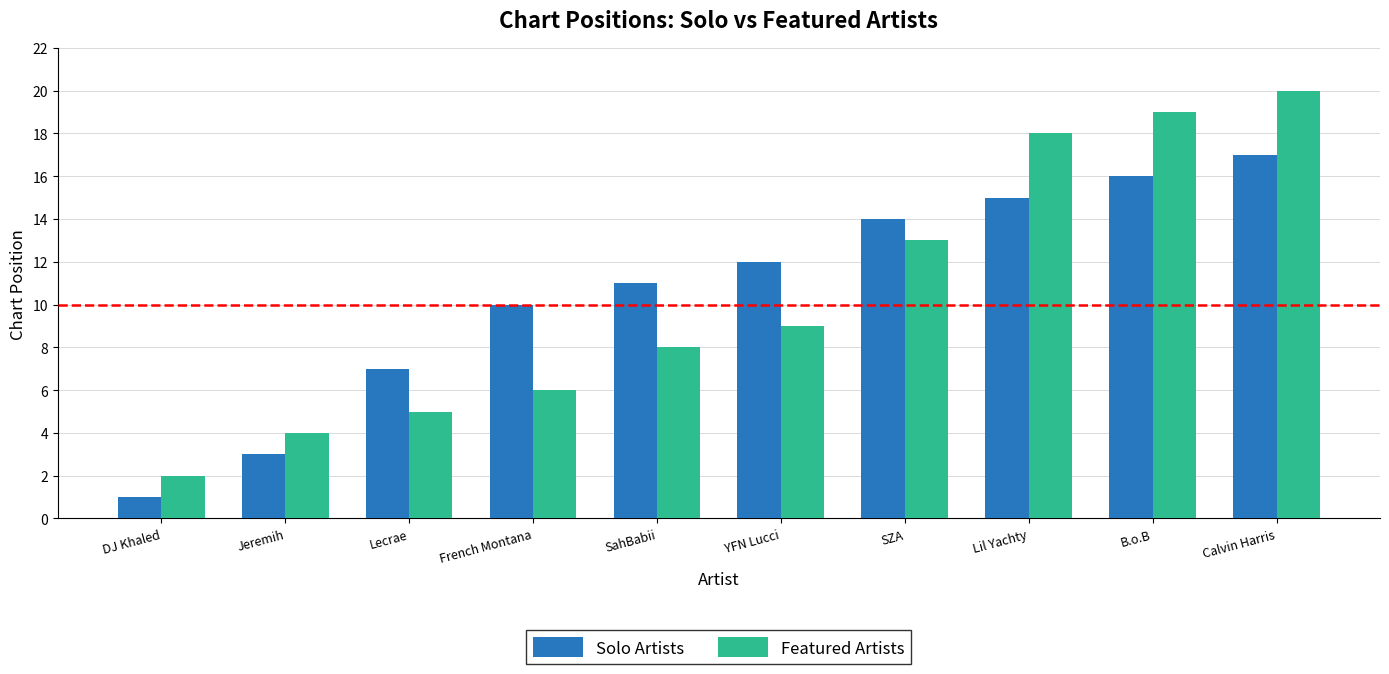

Between Jeremih and SahBabii, which series saw the biggest shift?

Solo Artists